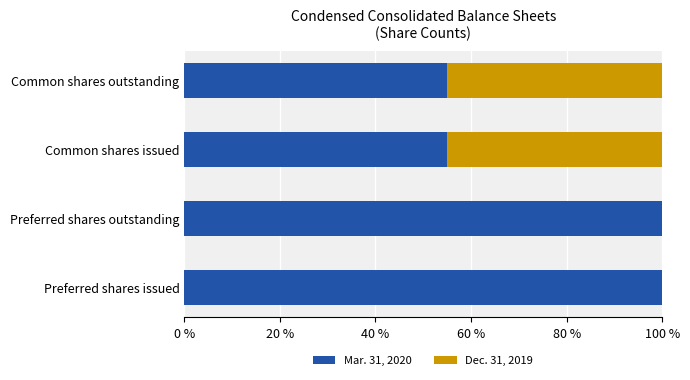

The value of Mar. 31, 2020 at Preferred shares outstanding is 100.0. True or false?

True